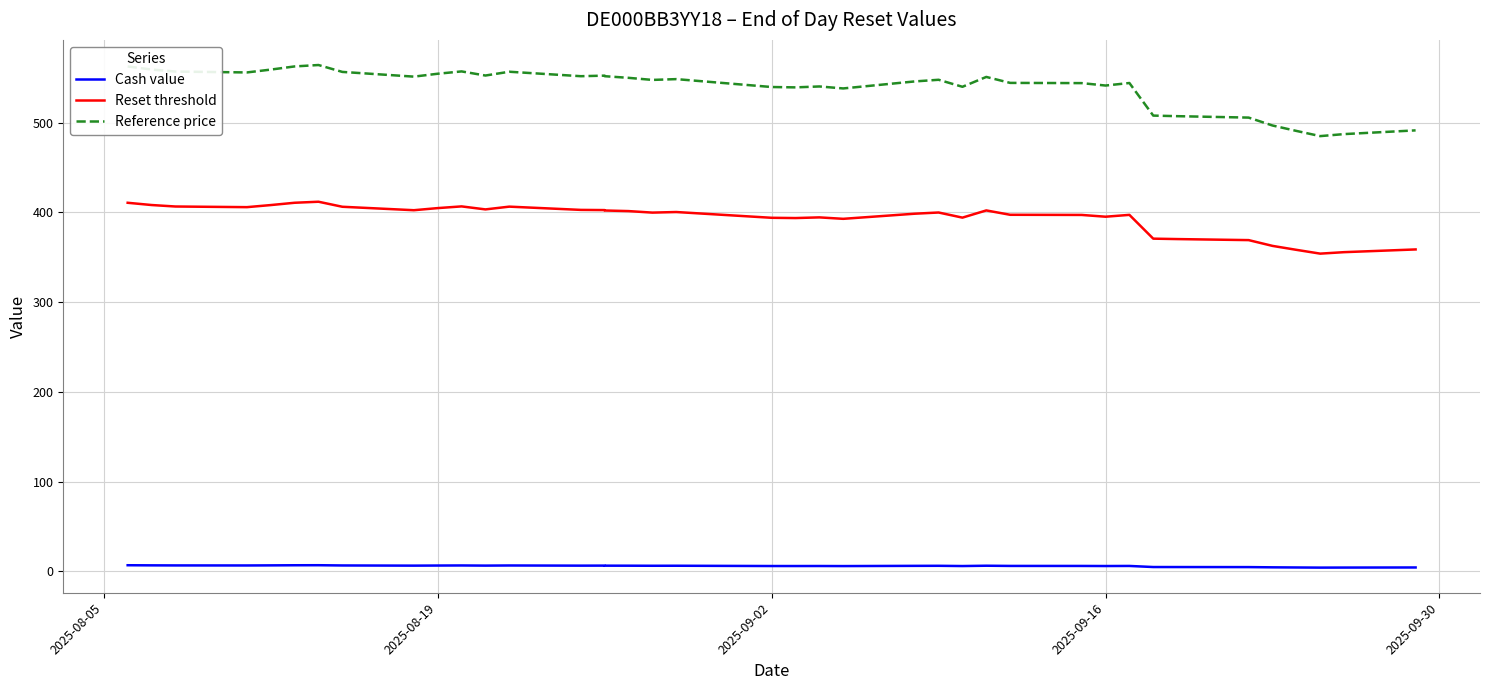

Count the number of data series in this chart.

3